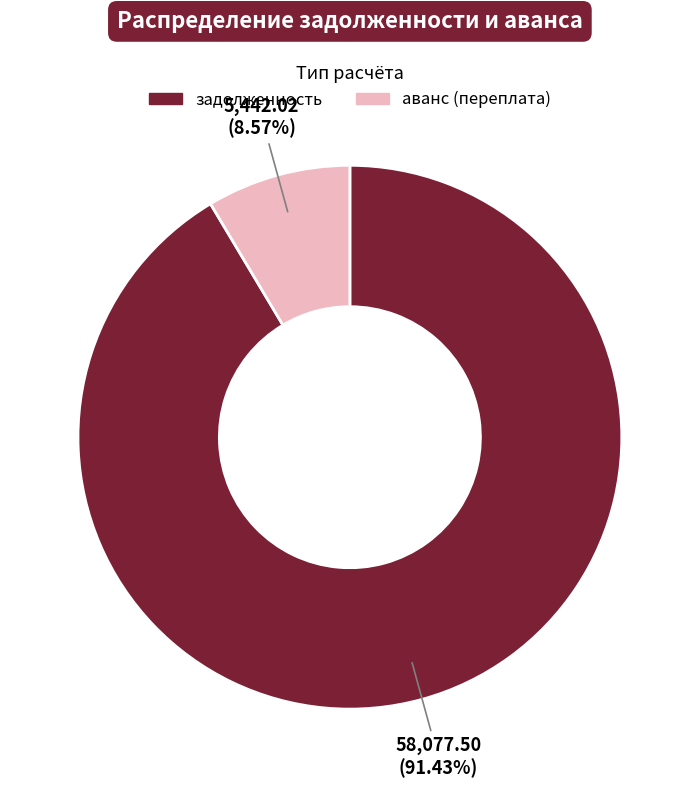

Is there any slice that represents more than half of the pie?

Yes